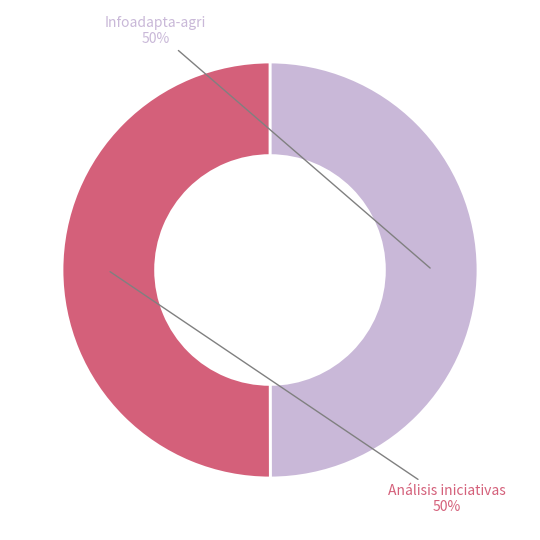

To the nearest percent, what is the average slice percentage?

50%